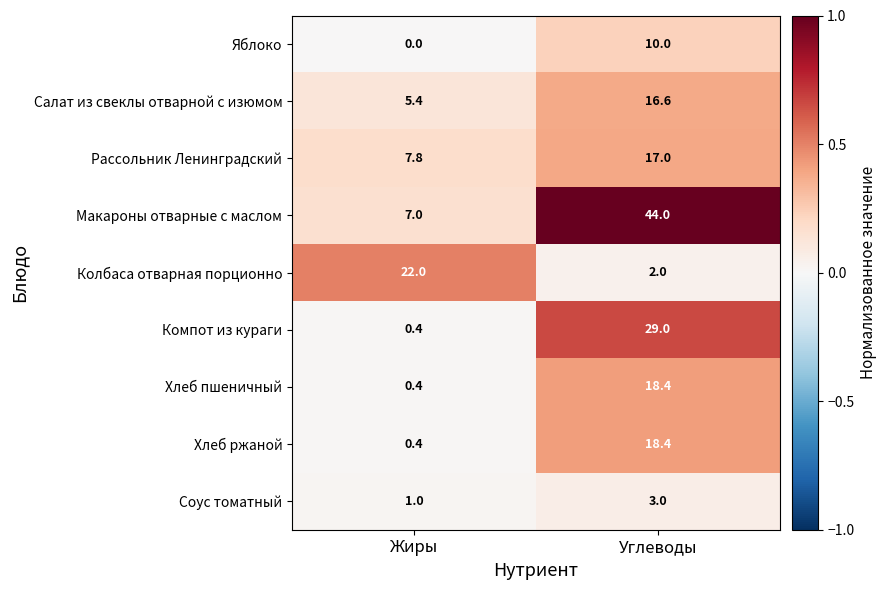

Reading left to right, extract all data points from this chart.

Яблоко: 0.0	10.0
Салат из свеклы отварной с изюмом: 5.4	16.6
Рассольник Ленинградский: 7.8	17.0
Макароны отварные с маслом: 7.0	44.0
Колбаса отварная порционно: 22.0	2.0
Компот из кураги: 0.4	29.0
Хлеб пшеничный: 0.4	18.4
Хлеб ржаной: 0.4	18.4
Соус томатный: 1.0	3.0